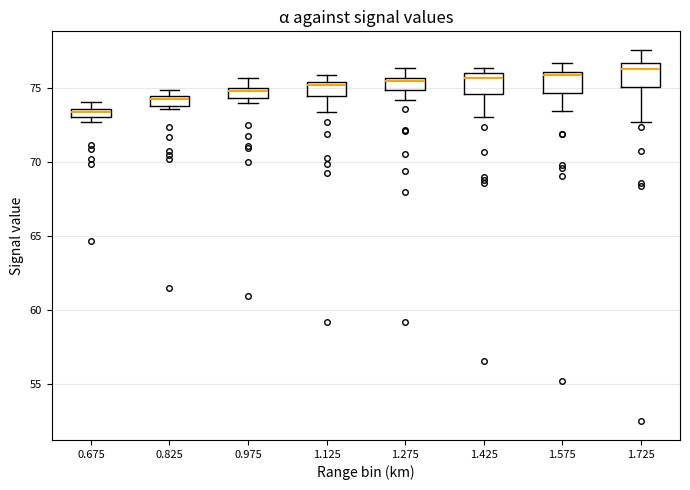

Which box's median line is the lowest?

0.675